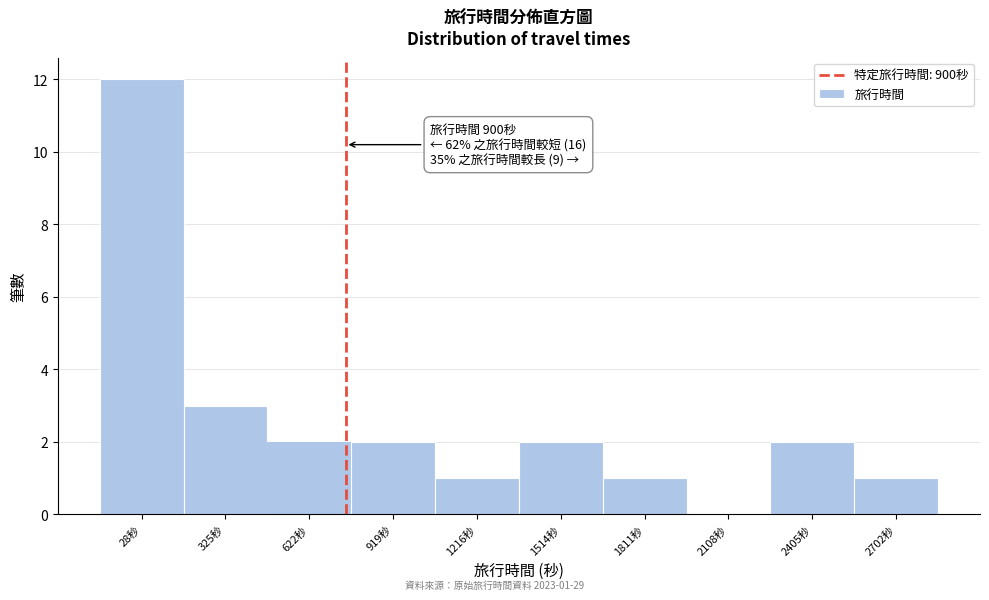

Reading left to right, list all the values displayed in this chart.

28秒=12	325秒=3	622秒=2	919秒=2	1216秒=1	1514秒=2	1811秒=1	2108秒=0	2405秒=2	2702秒=1